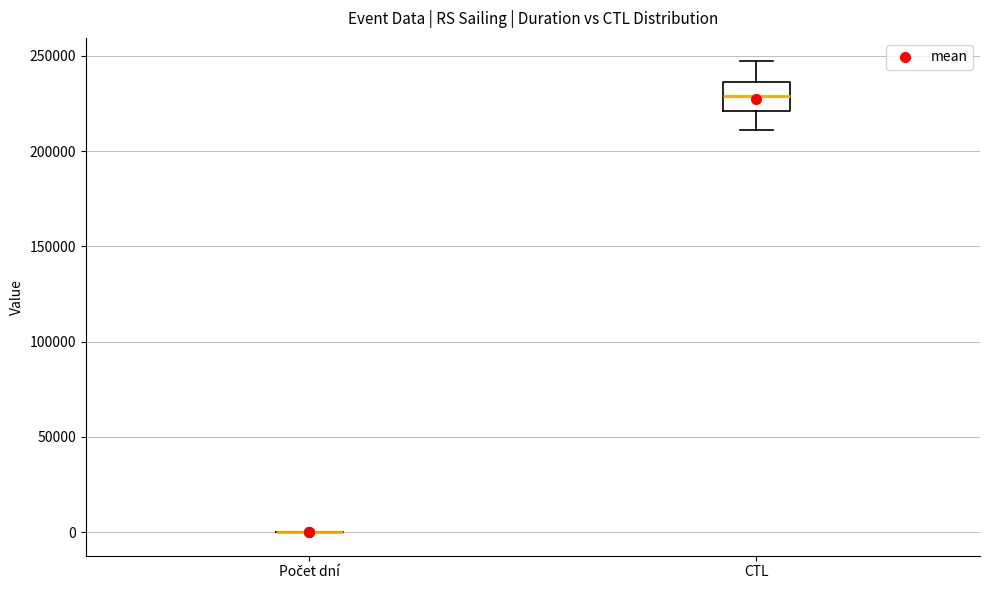

Where does the upper whisker of the box for CTL end on the y-axis? The values are not printed on the chart, so give them approximately, as read against the axis.

245000